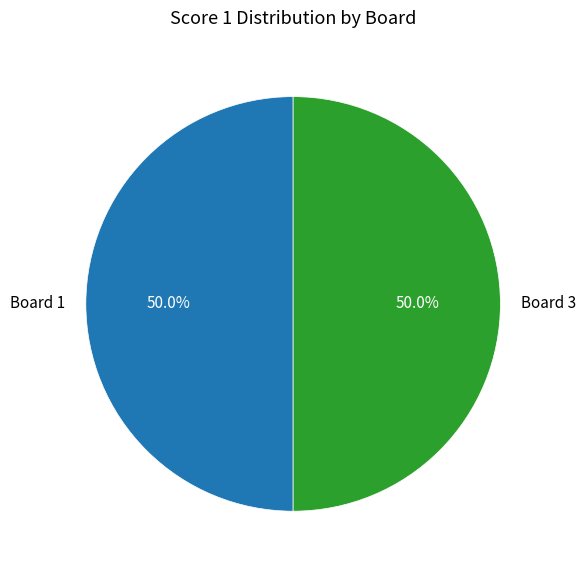

True or false: Board 1 accounts for 50% of the total.

True